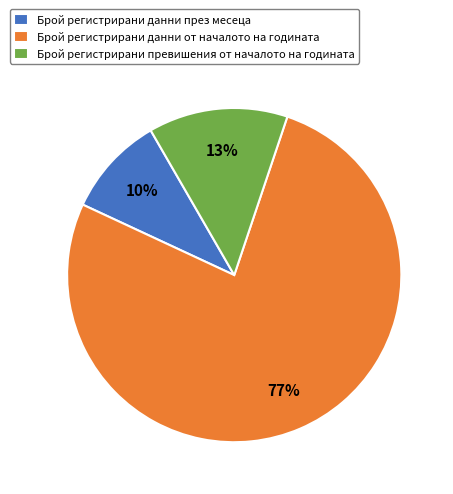

To the nearest percent, what percentage of the pie is Брой регистрирани превишения от началото на годината?

13%